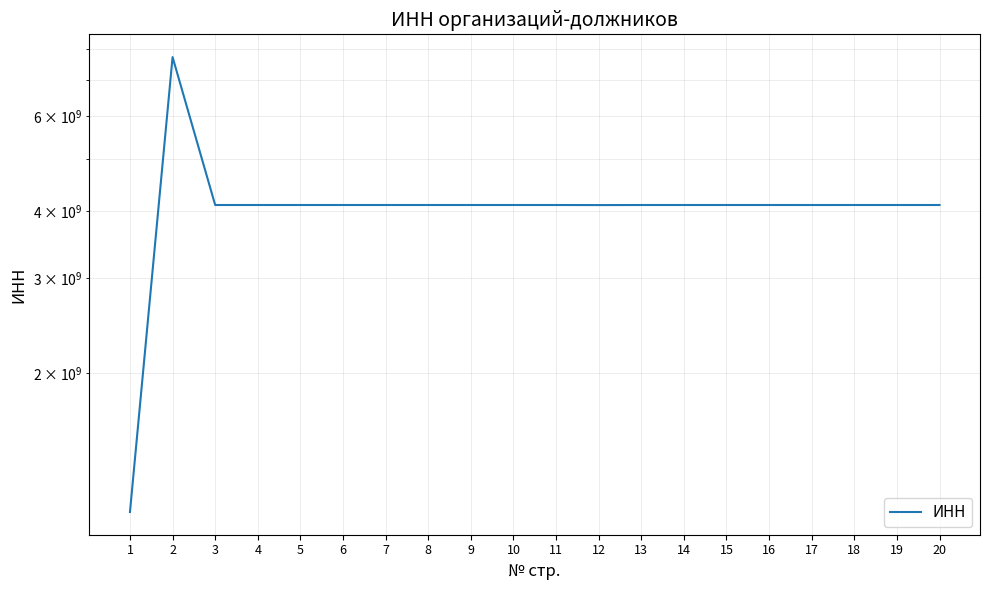

Is this an area chart (filled region under the line)?

No